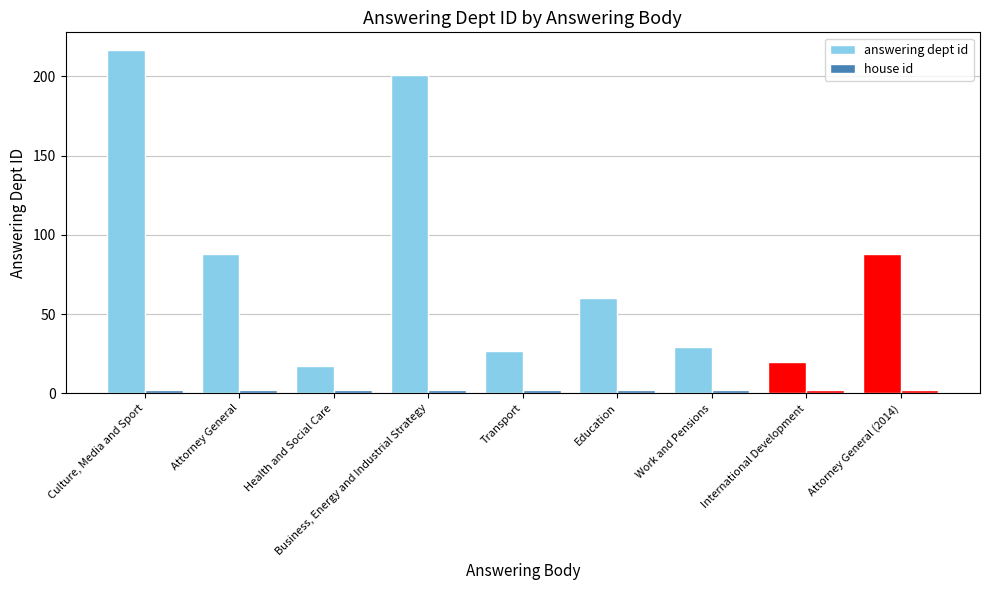

Count the number of data series in this chart.

2